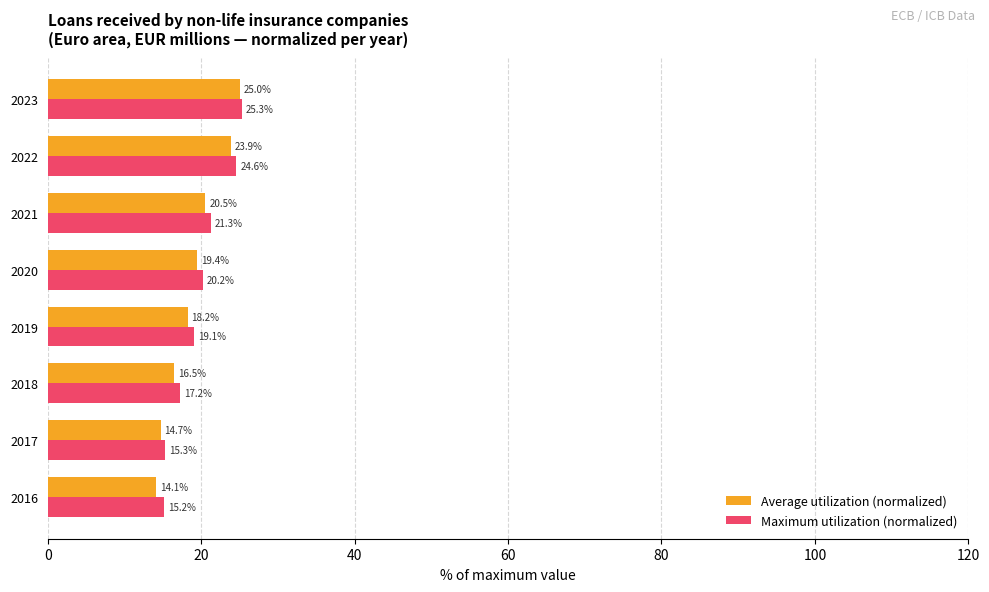

Where is Maximum utilization (normalized) nearest to the value 20?

2020